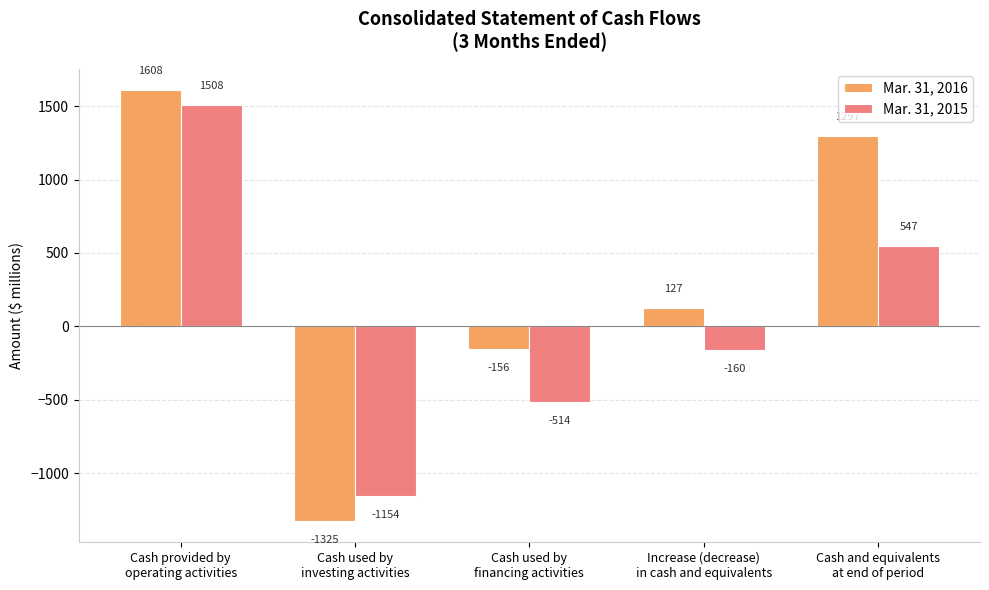

Rank the series at Cash used by
financing activities from highest to lowest value.

Mar. 31, 2016, Mar. 31, 2015